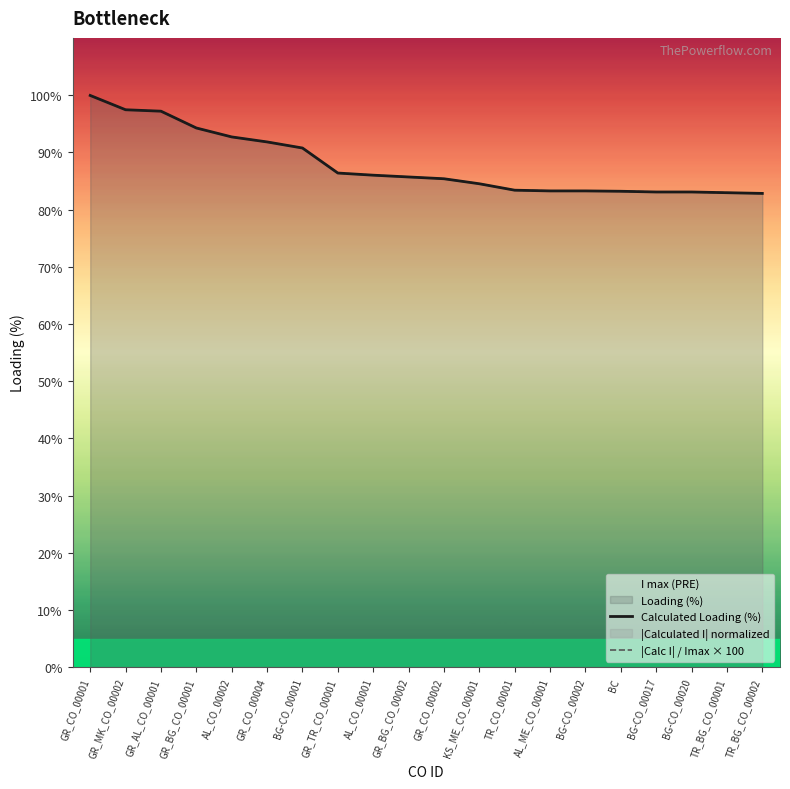

True or false: |Calc I| / Imax × 100 has more than 0 interior local peaks.

False